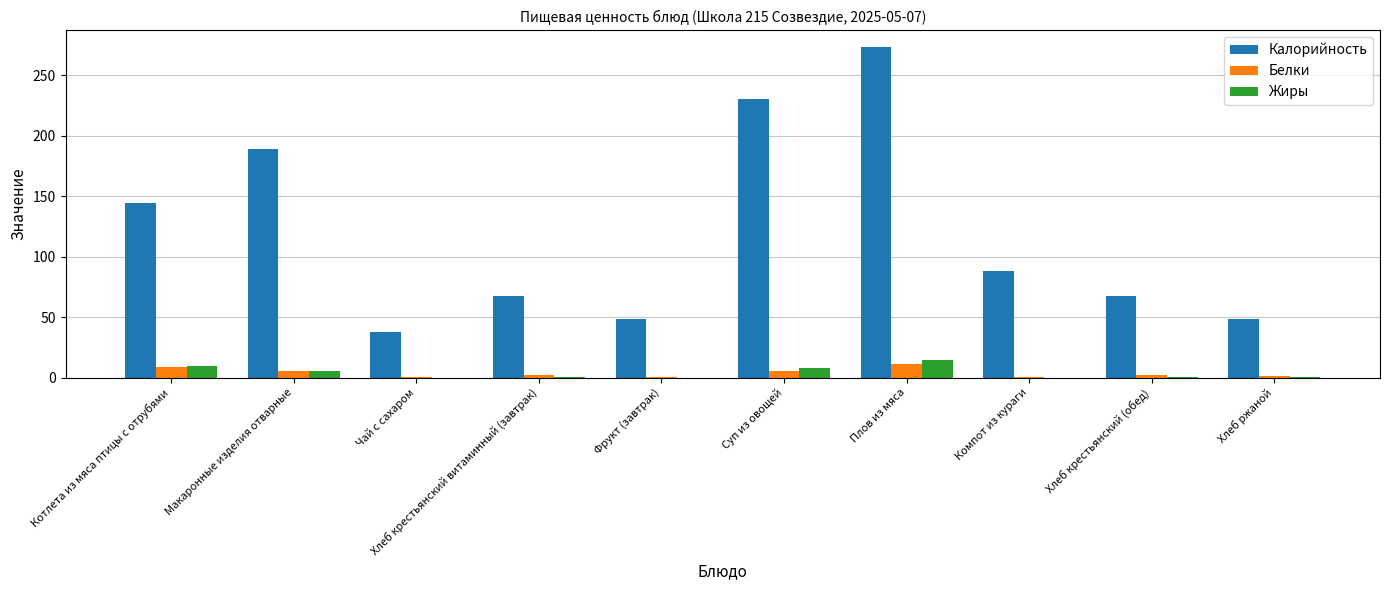

How many data points in Калорийность are above 88?

5